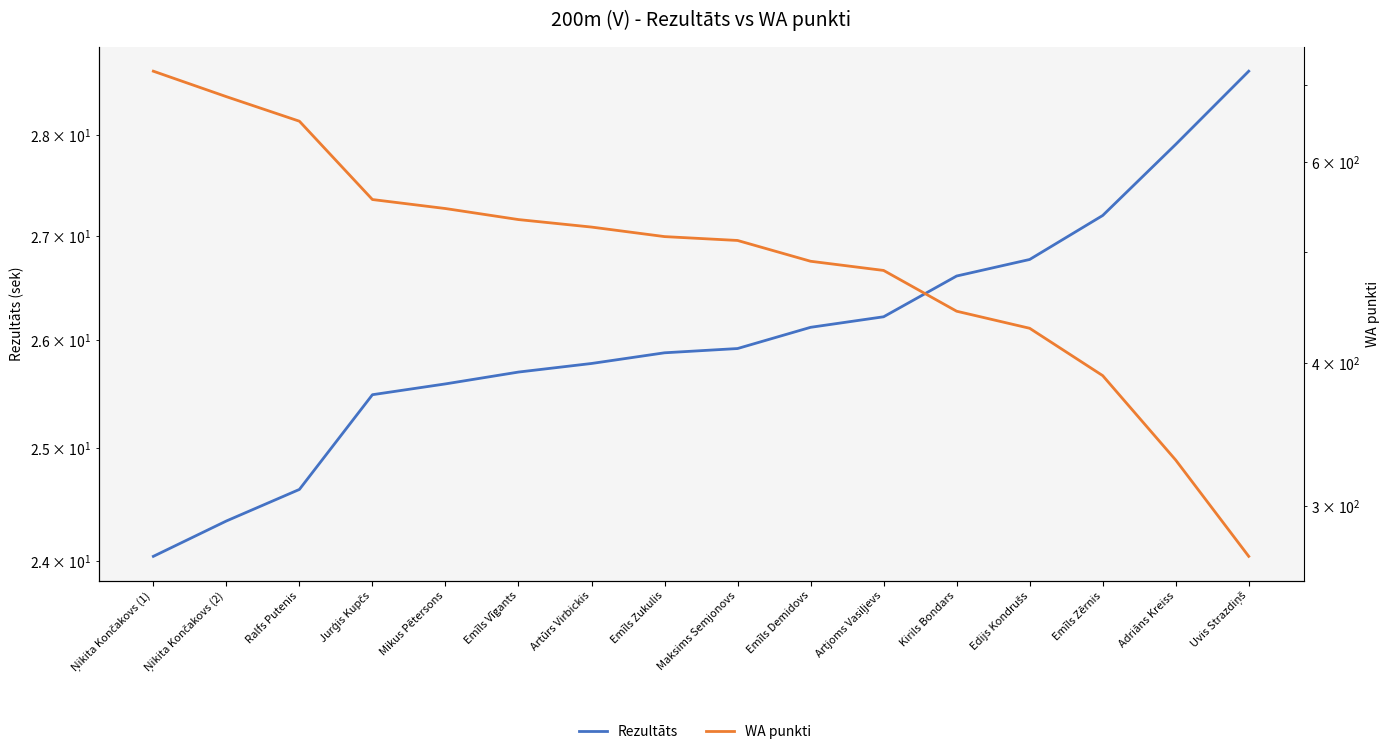

How many lines are shown in the chart?

2